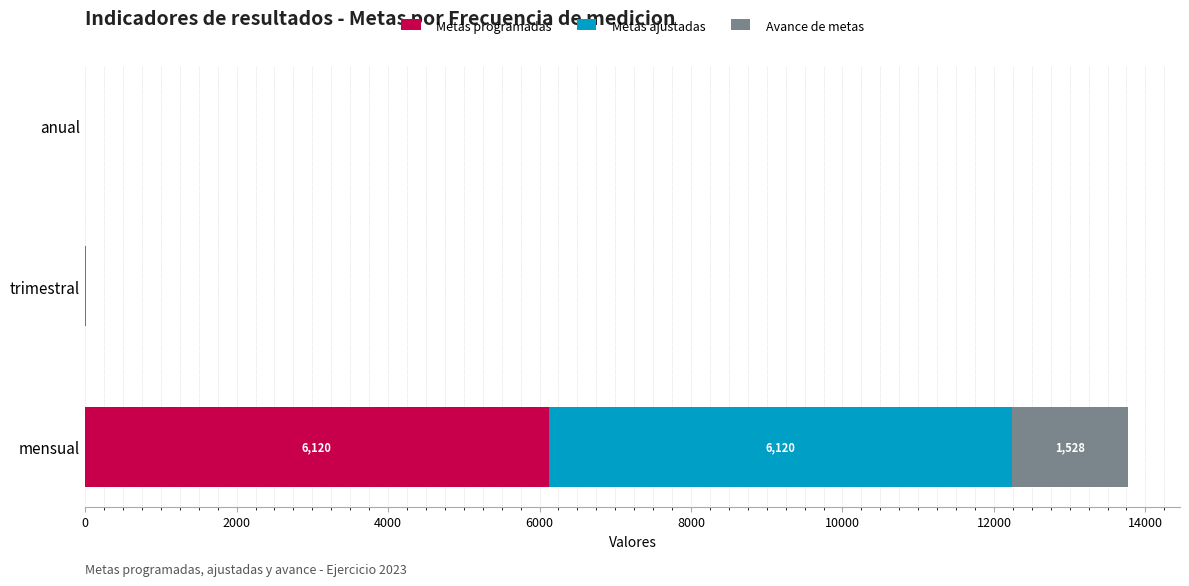

At which label does Metas programadas reach its peak?

mensual